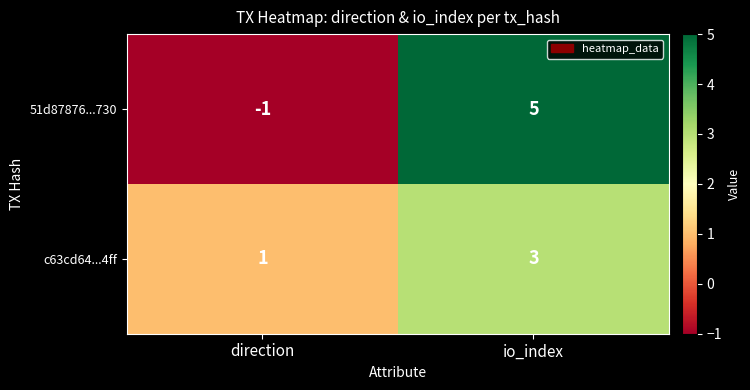

List the series in order of their peak value, highest first.

51d87876...730, c63cd64...4ff